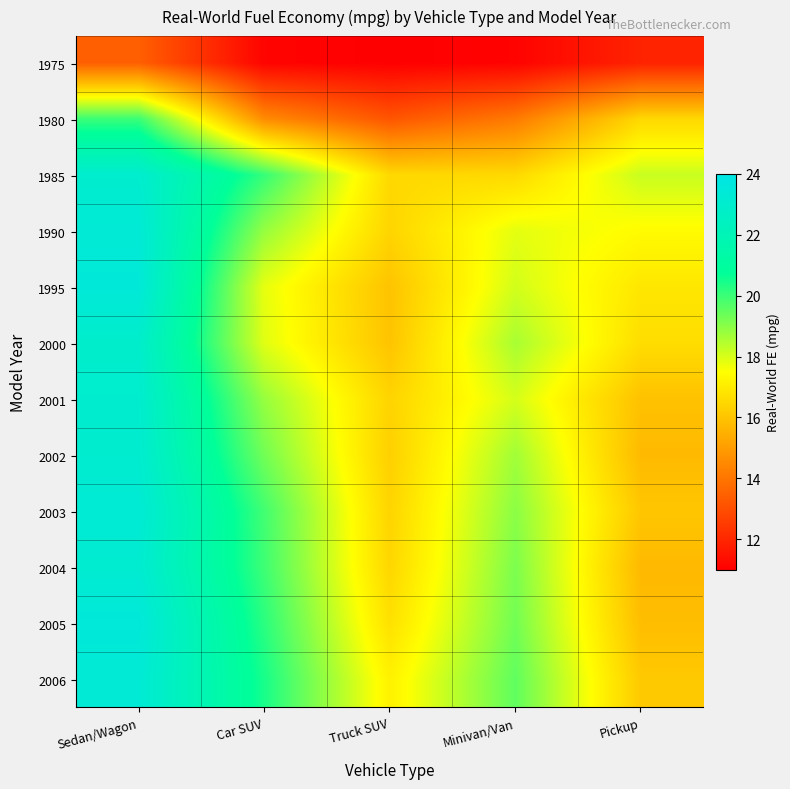

Which has a higher value, Sedan/Wagon or Truck SUV?

Sedan/Wagon